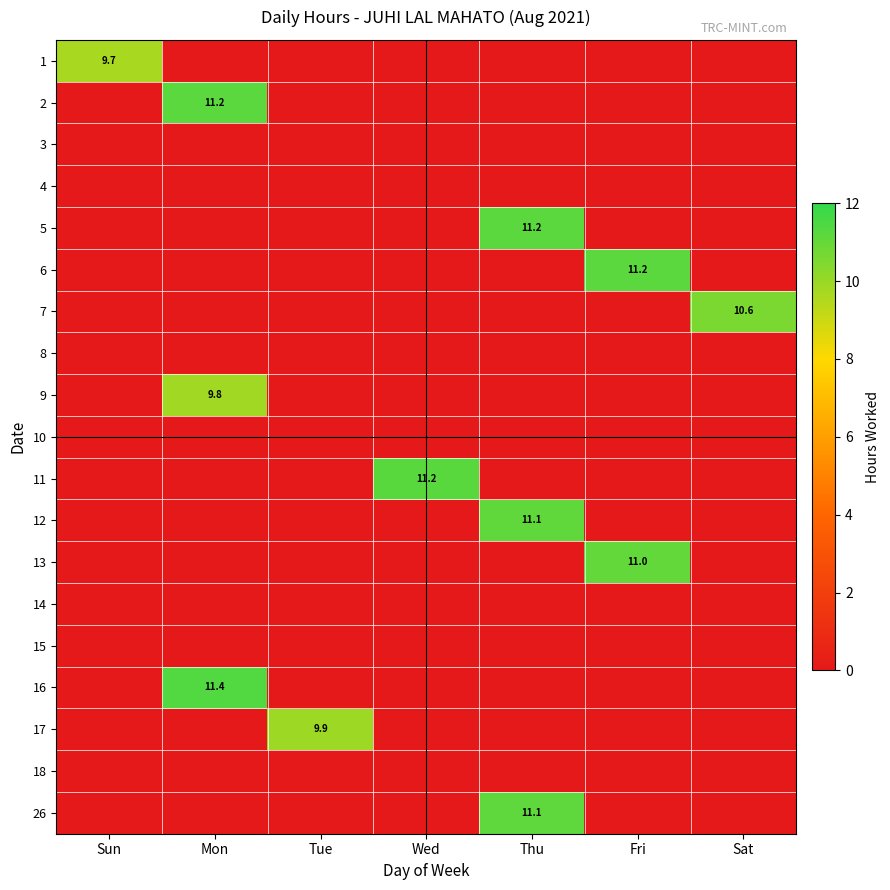

The value of 17 at Tue is 9.9. True or false?

True